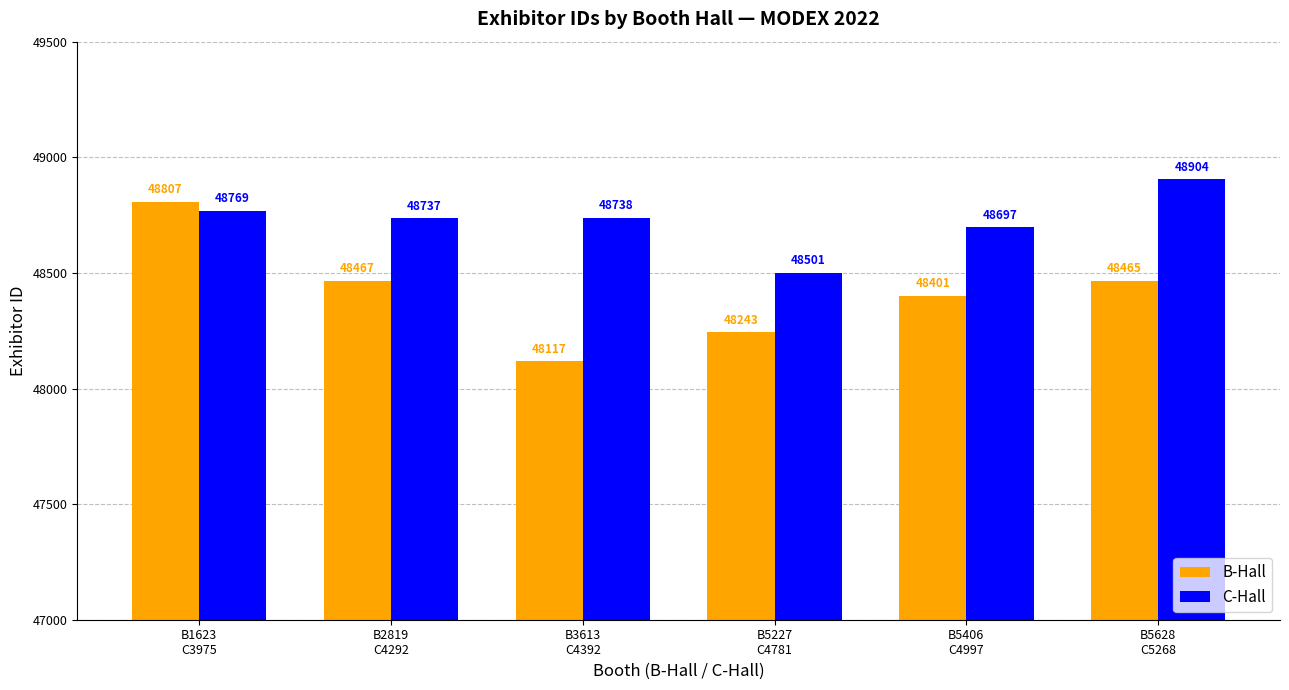

What is the maximum value for C-Hall?

48904